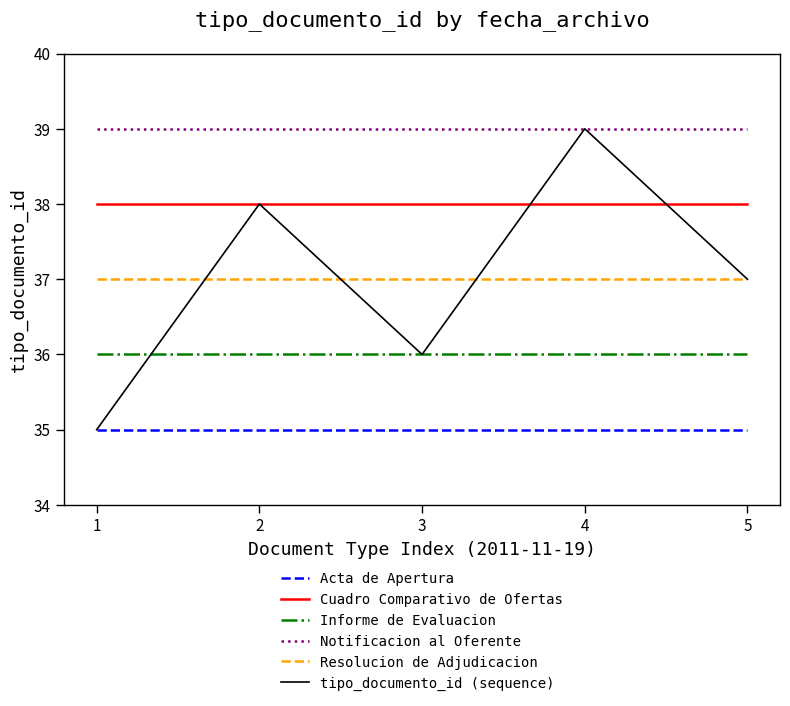

List the labels in order of tipo_documento_id (sequence) value, smallest first.

1, 3, 5, 2, 4